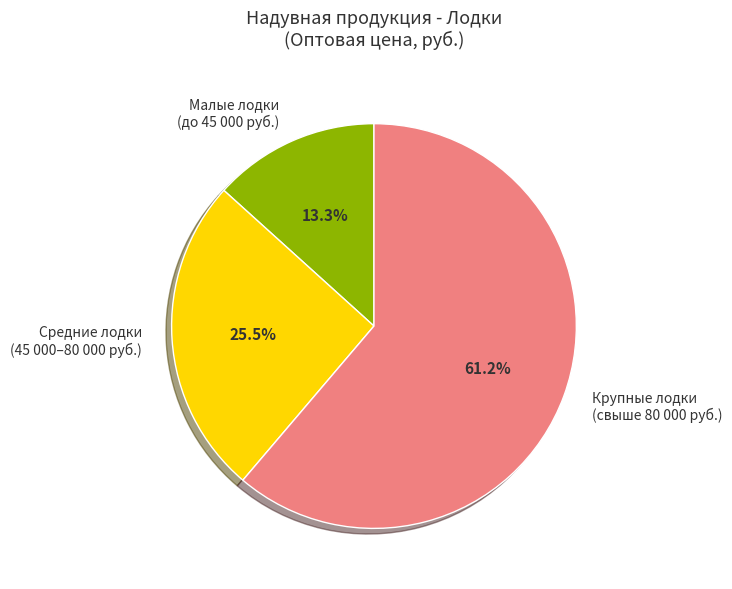

Count the number of slices in the pie.

3